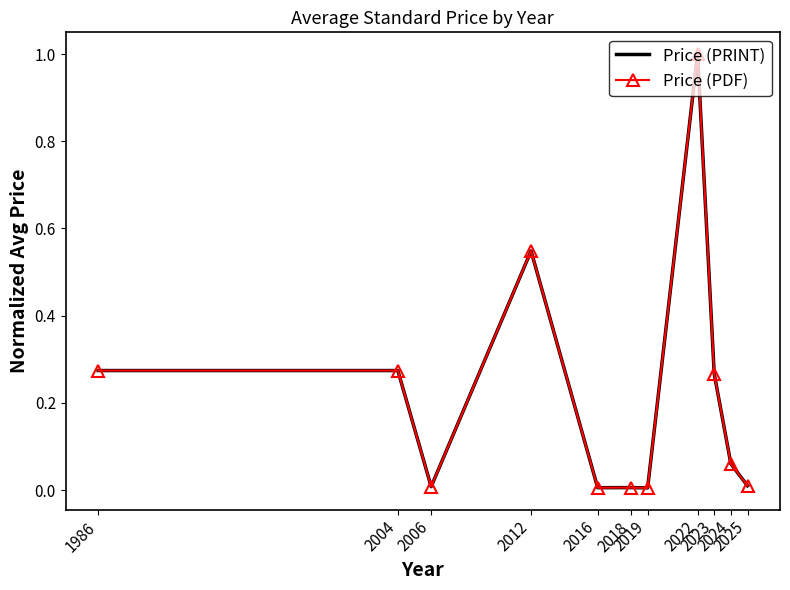

True or false: Price (PRINT) and Price (PDF) cross at least once.

False